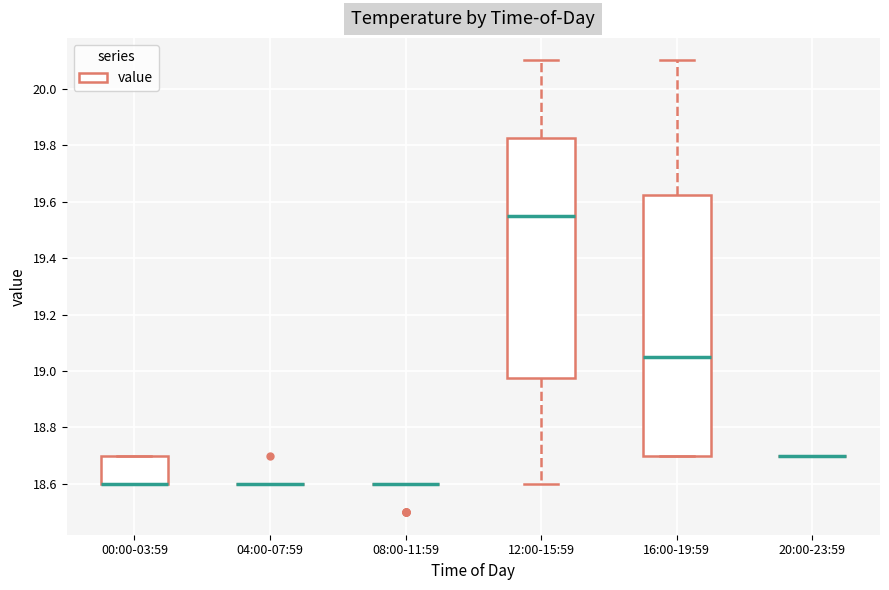

Reading left to right, read every box against the y-axis: the position of its median line, the range the box covers, and the ends of its whiskers. The values are not printed on the chart, so give them approximately, as read against the axis.

00:00-03:59: median 18.60 (drawn on the box's lower edge), box 18.60 to 18.70, whiskers 18.60 to 18.70
04:00-07:59: box collapsed to a line at 18.60, whiskers 18.60 to 18.60
08:00-11:59: box collapsed to a line at 18.60, whiskers 18.60 to 18.60
12:00-15:59: median 19.56, box 18.98 to 19.82, whiskers 18.60 to 20.10
16:00-19:59: median 19.06, box 18.70 to 19.62, whiskers 18.70 to 20.10
20:00-23:59: box collapsed to a line at 18.70, whiskers 18.70 to 18.70